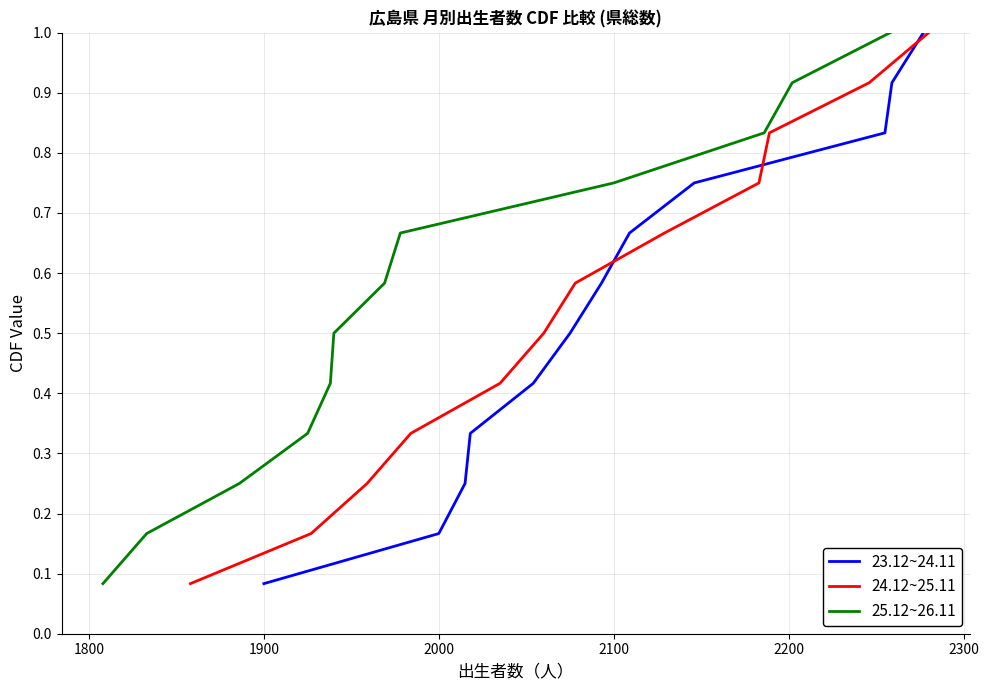

True or false: 23.12~24.11 has more than 1 points higher than both neighbors.

False